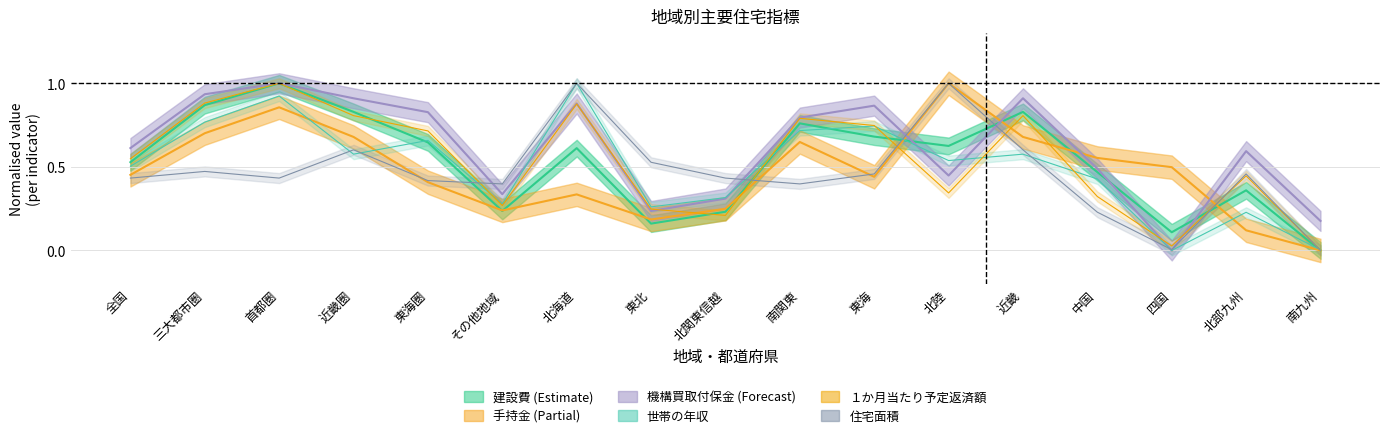

How many categories are shown in the chart?

17